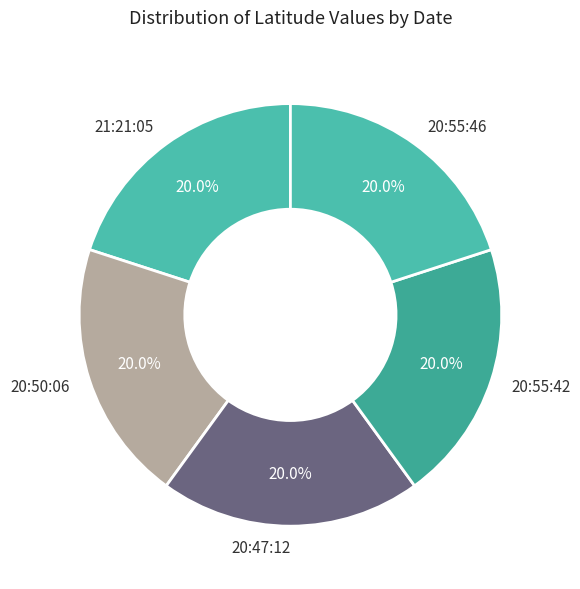

How many segments does this pie chart have?

5